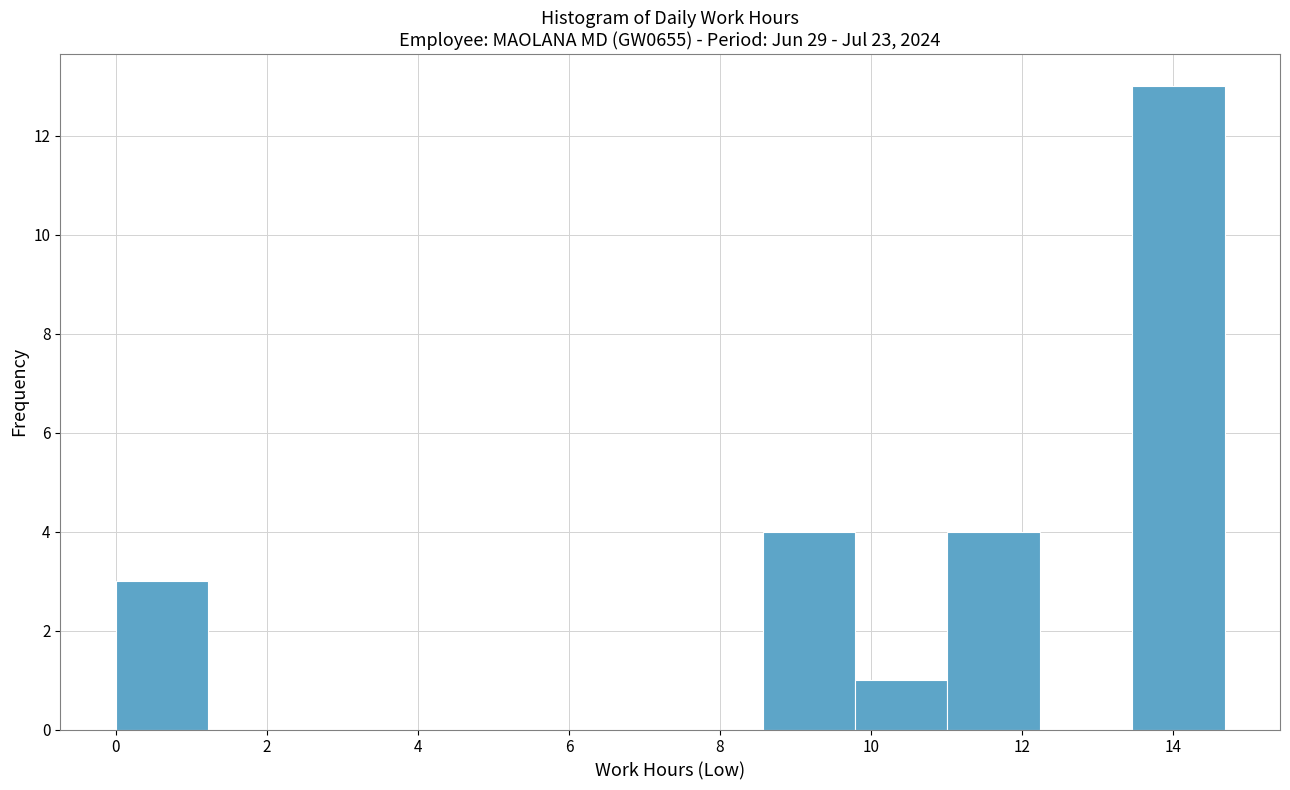

Reading left to right, list every bar in this chart as the range it spans on the x-axis followed by its height. Neither the bar edges nor the heights are printed on the chart, so give them approximately, as read against the axes.

0.0 to 1.2: 3
1.2 to 2.4: 0
2.4 to 3.6: 0
3.6 to 4.8: 0
4.8 to 6.2: 0
6.2 to 7.4: 0
7.4 to 8.6: 0
8.6 to 9.8: 4
9.8 to 11.0: 1
11.0 to 12.2: 4
12.2 to 13.4: 0
13.4 to 14.6: 13